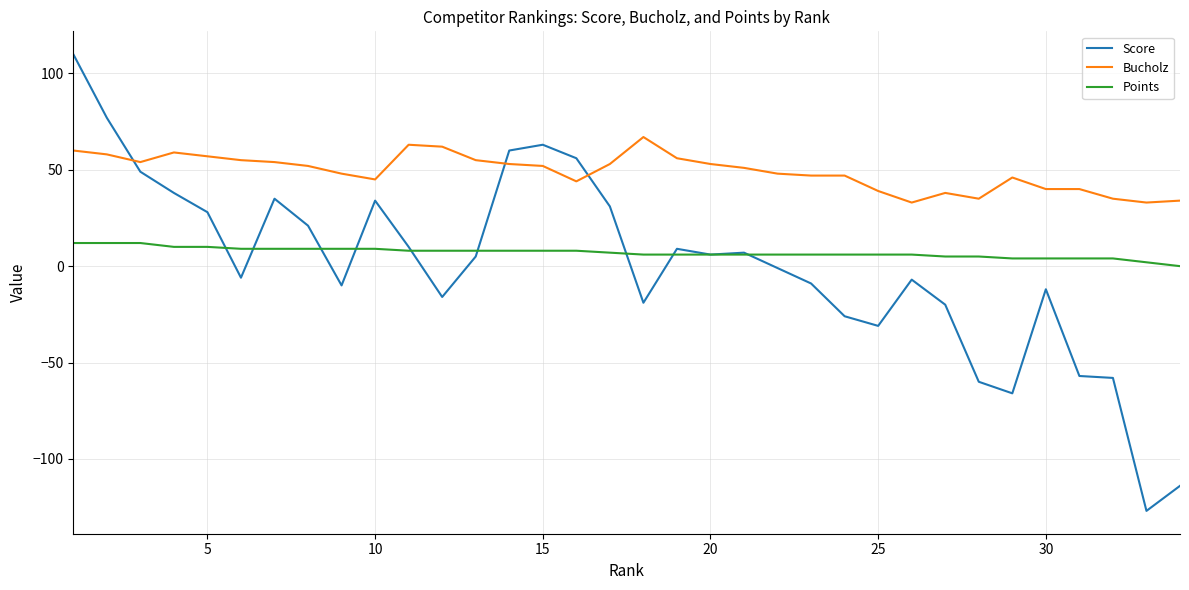

What is the difference between the maximum and minimum values in the Score series?

237